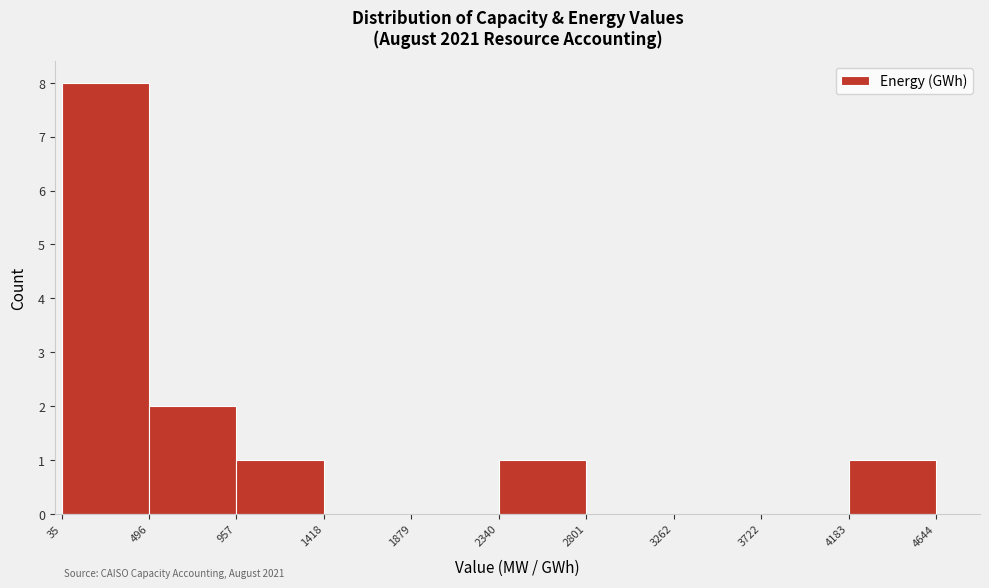

Which range on the x-axis has the tallest bar?

35 to 496